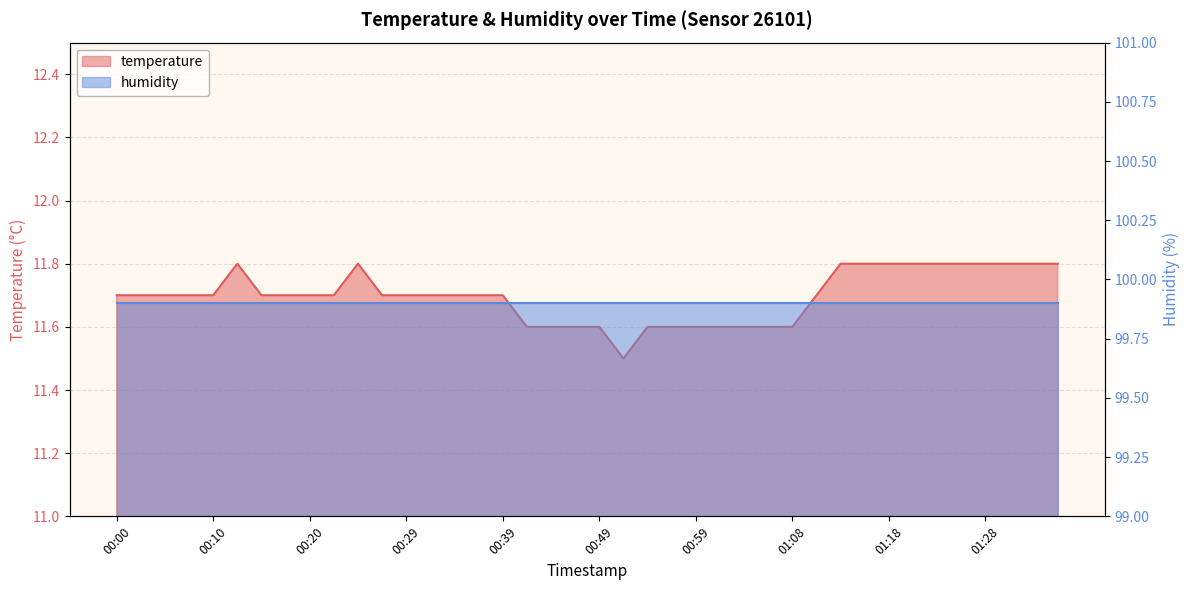

What is the sum of all values?

467.9